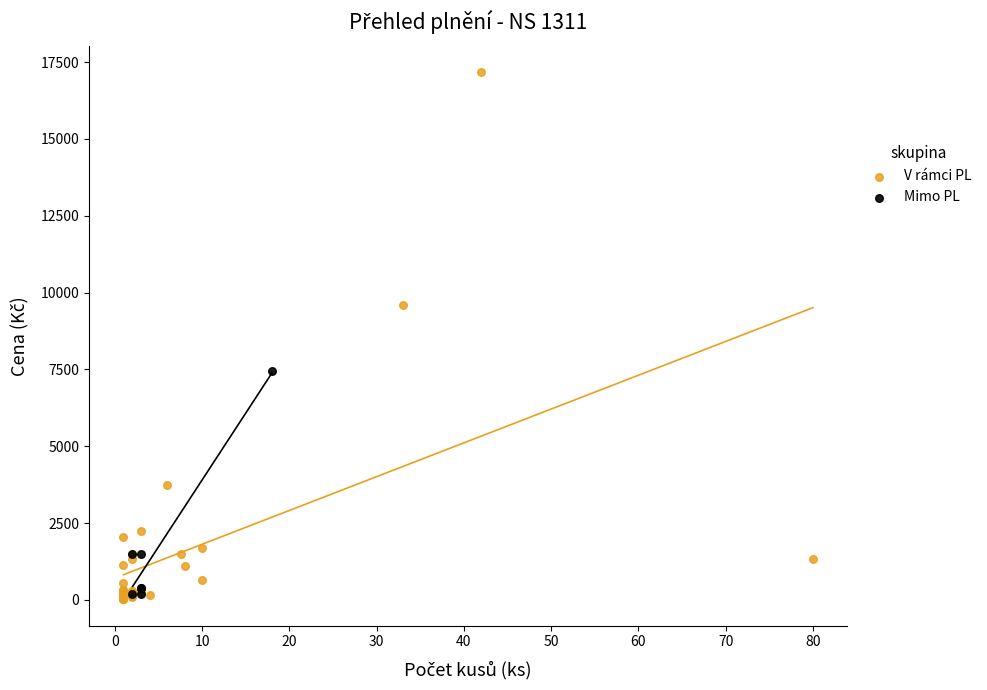

Which series has the largest Y range (max minus min)?

V rámci PL